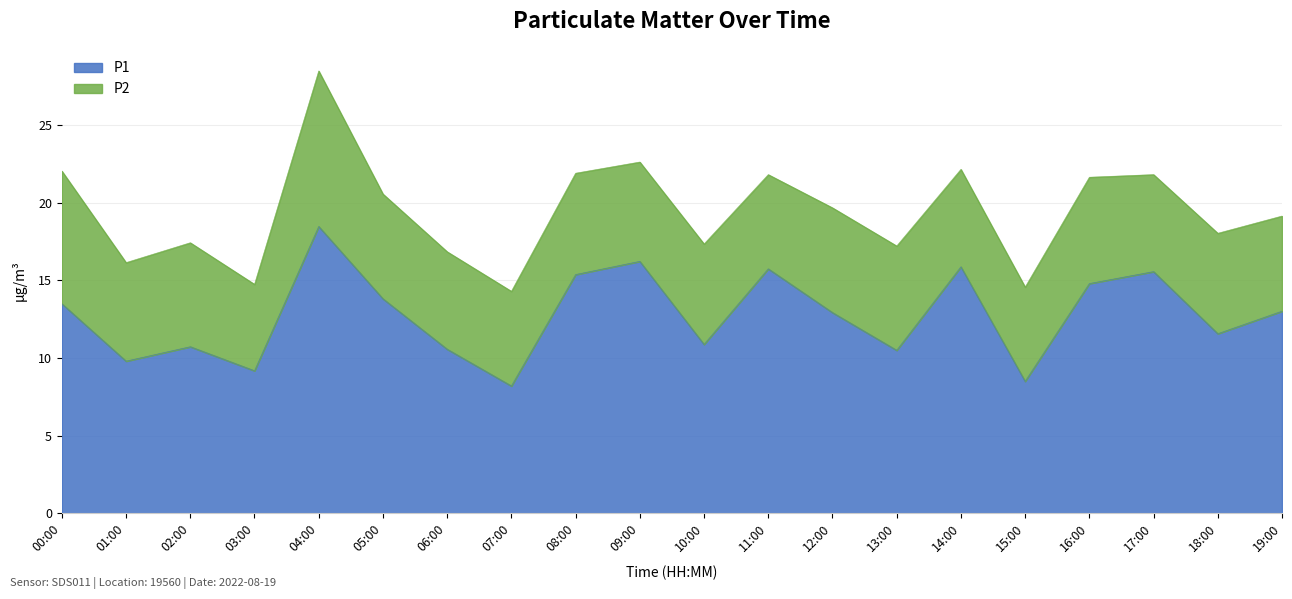

What is the maximum value shown in the chart?

18.5